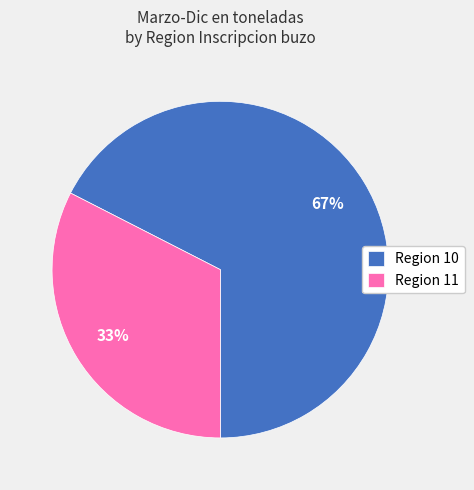

To the nearest percent, what is the average slice percentage?

50%